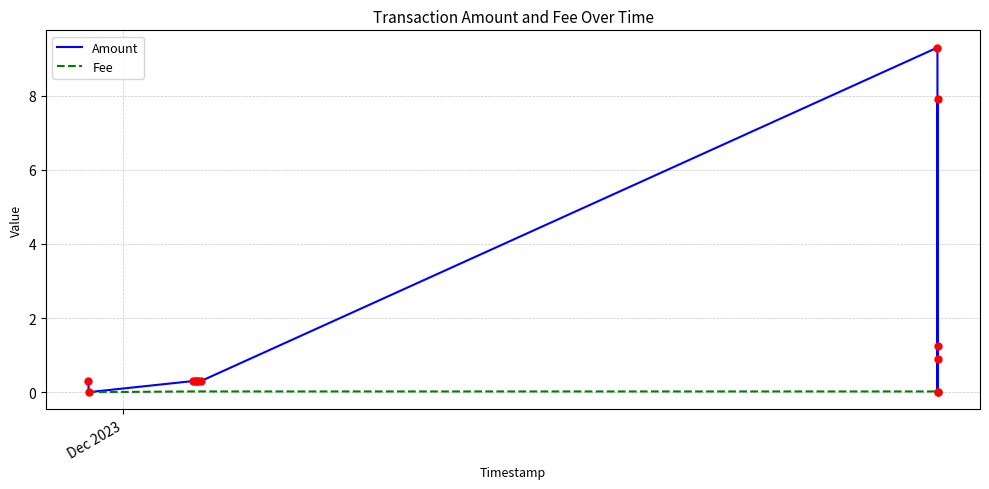

At how many categories does at least one series exceed 8?

1